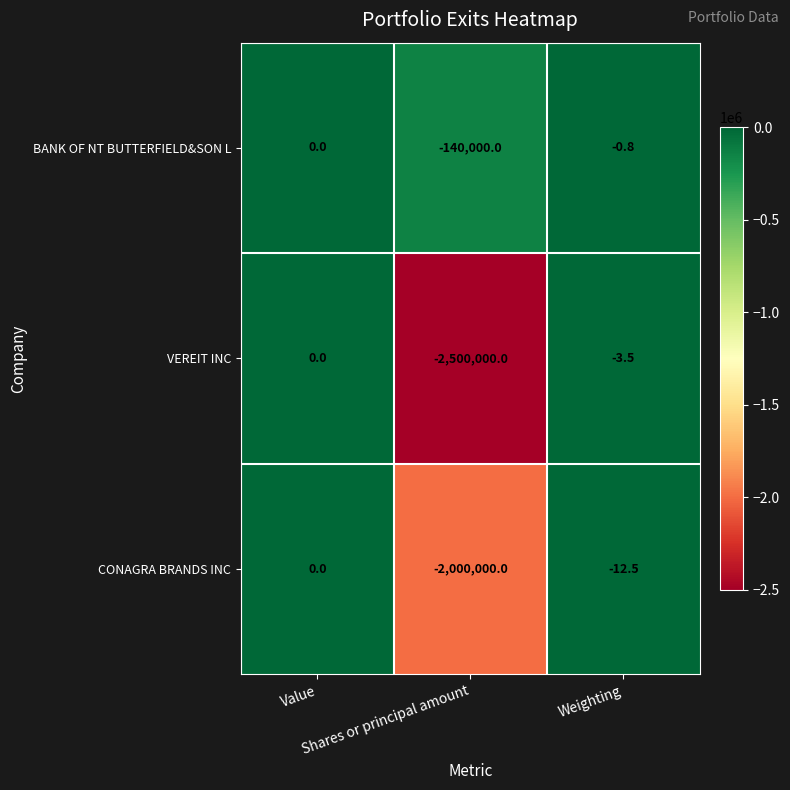

What is the difference between the maximum and minimum values in the VEREIT INC series?

2500000.0